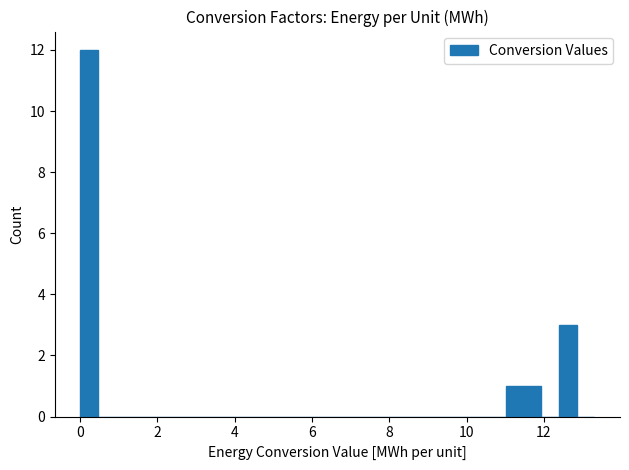

Around what value on the x-axis is the tallest bar? Give the approximate position of its centre, as read against the axis.

0.2